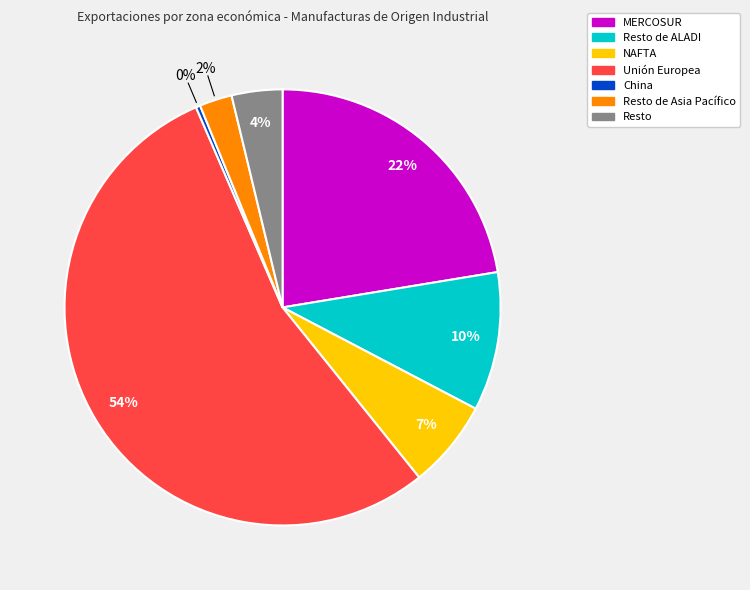

Is there a majority slice in this chart?

Yes